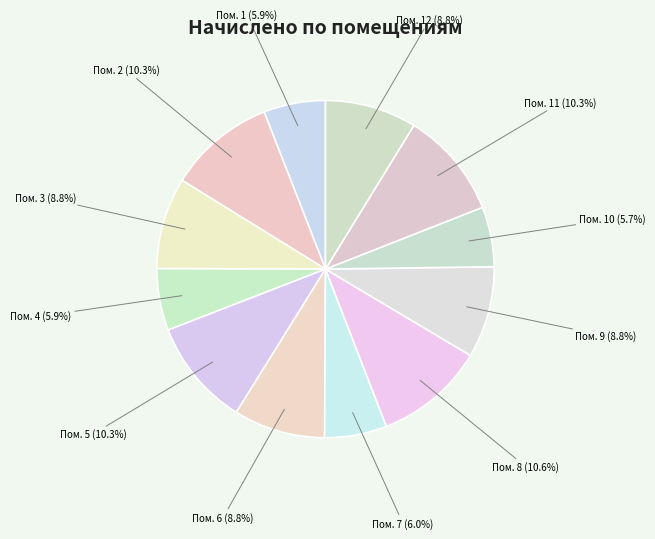

How many segments does this pie chart have?

12